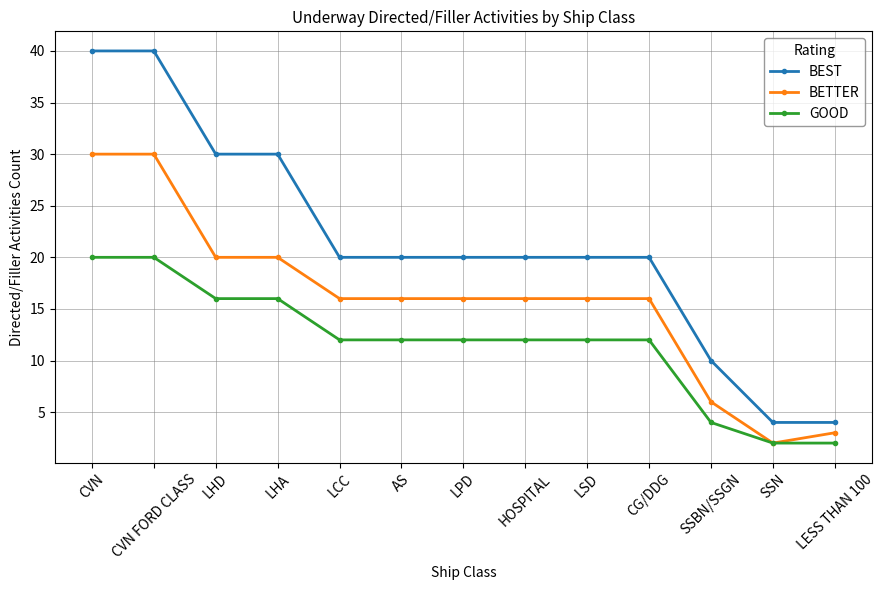

What is the sum of the BETTER values at LSD and LHD?

36